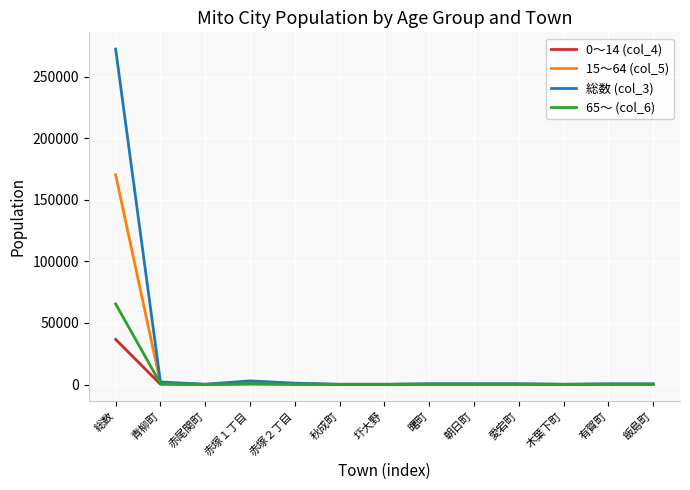

What is the greatest value displayed?

272516